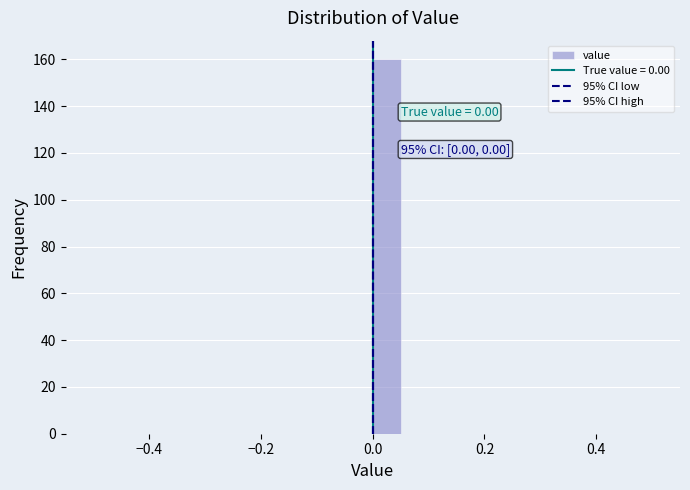

Read against the x-axis, roughly where is the centre of the tallest bar?

0.02